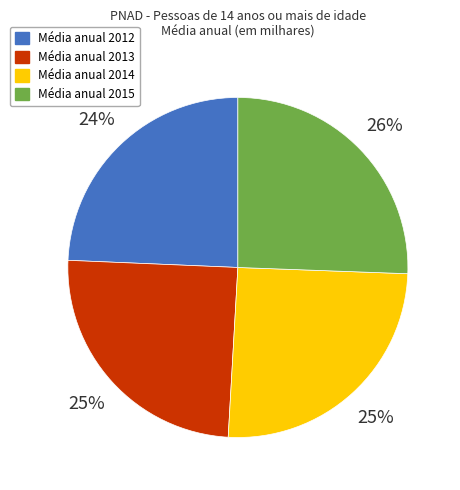

To the nearest percent, what is the average slice percentage?

25%